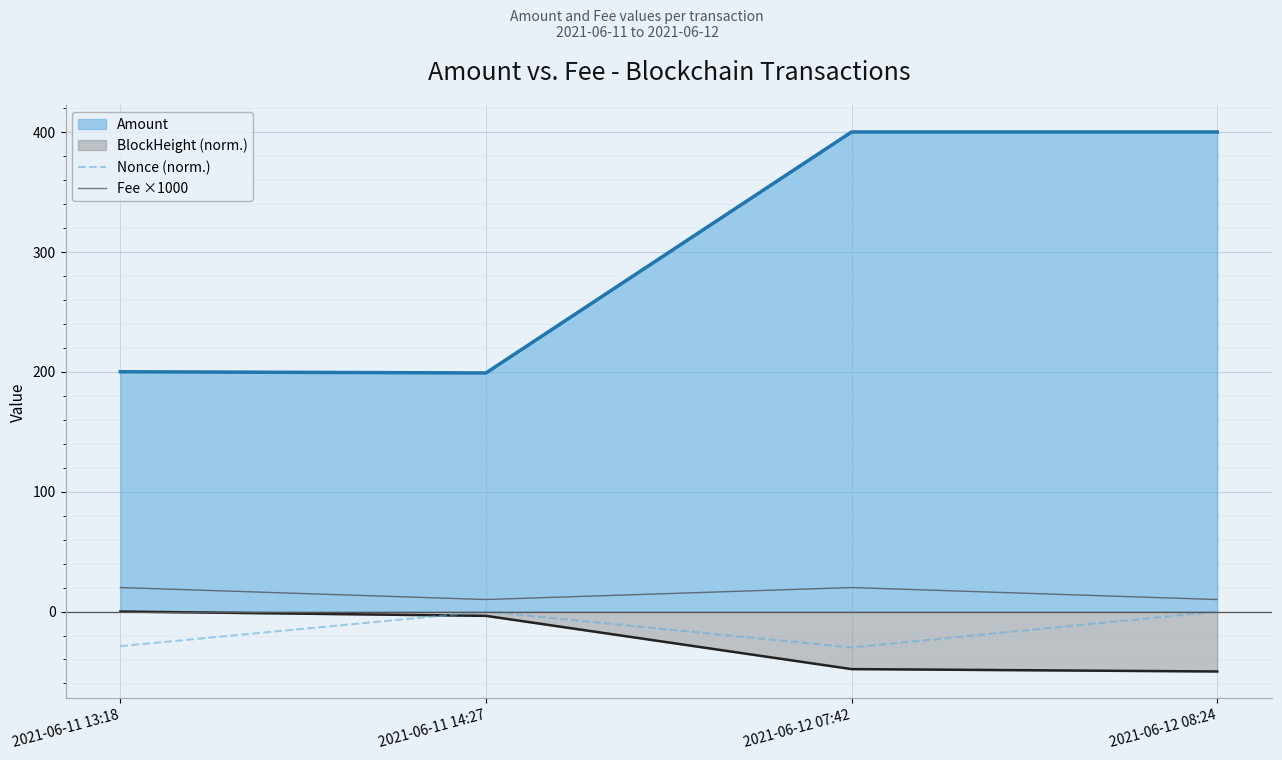

What position from the left is 2021-06-11 13:18?

1